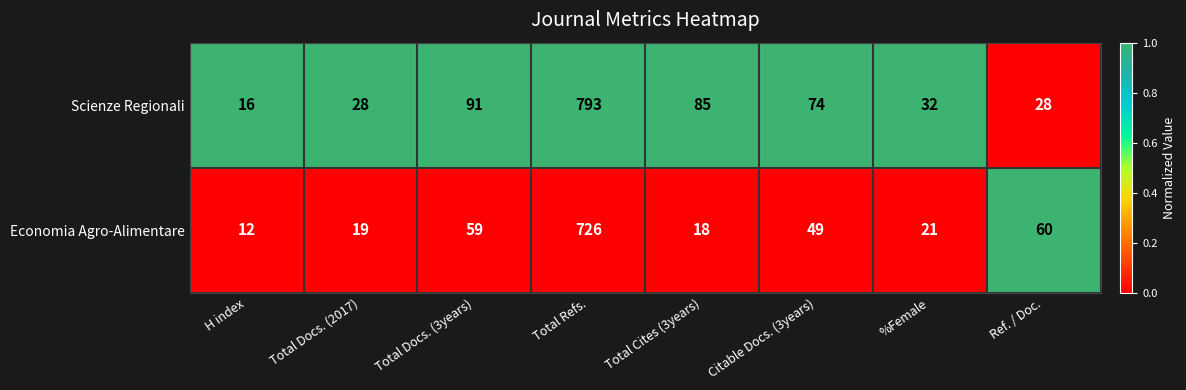

List the series in order of their overall mean, highest first.

Scienze Regionali, Economia Agro-Alimentare